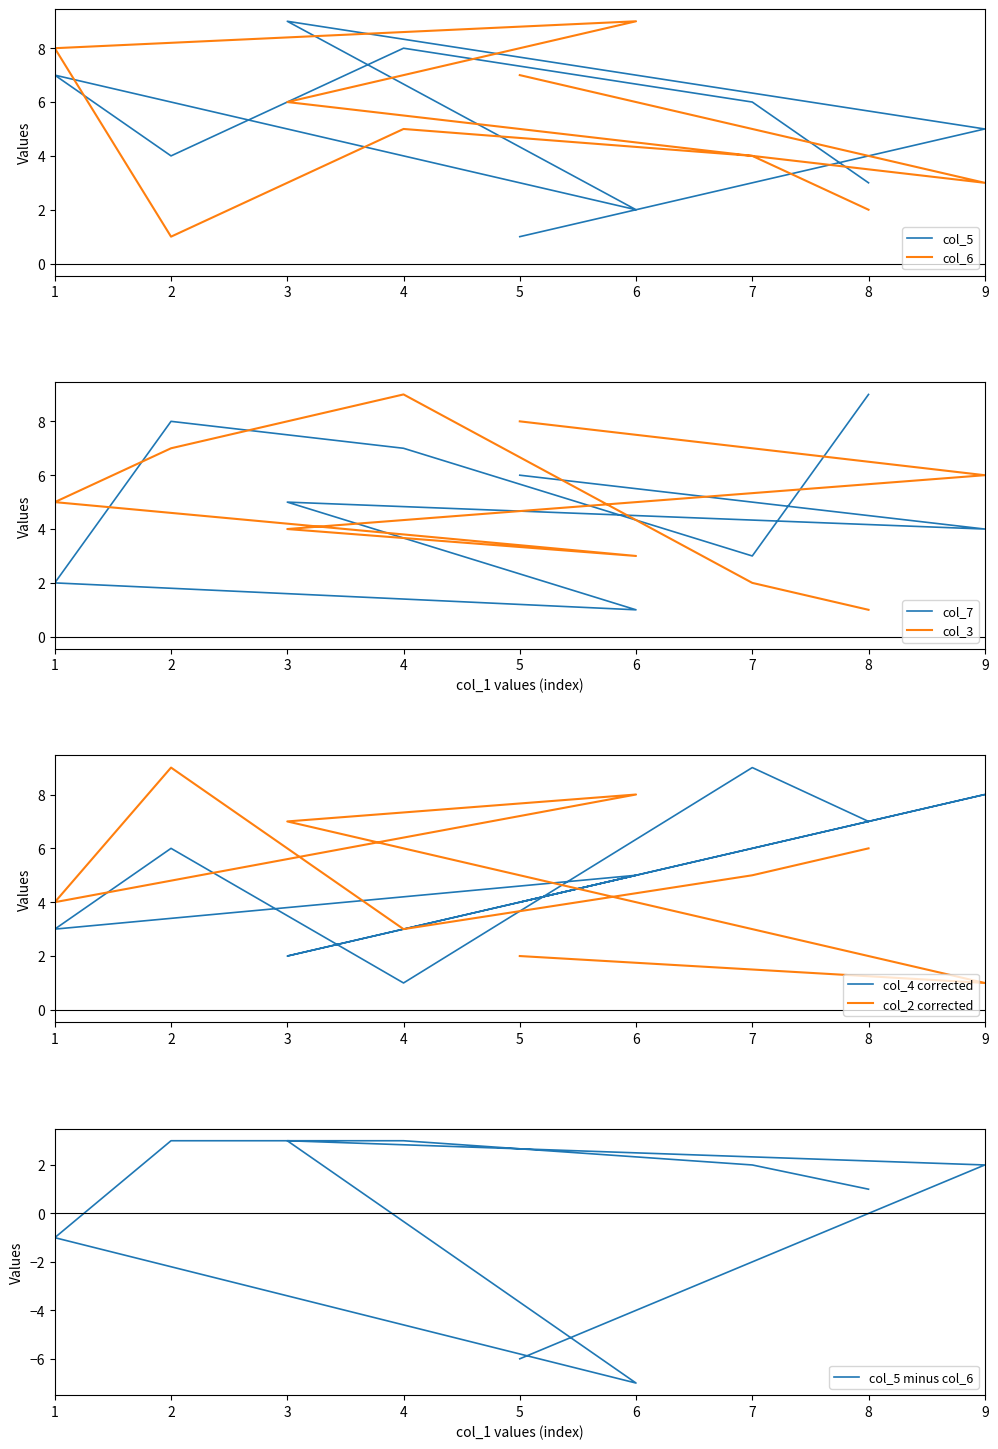

Reading right to left, extract all data points from this chart.

col_5: 8=3	7=6	4=8	2=4	1=7	6=2	3=9	9=5	5=1
col_7: 8=9	7=3	4=7	2=8	1=2	6=1	3=5	9=4	5=6
col_3: 8=1	7=2	4=9	2=7	1=5	6=3	3=4	9=6	5=8
col_4: 8=7	7=9	4=1	2=6	1=3	6=5	3=2	9=8	5=4
col_6: 8=2	7=4	4=5	2=1	1=8	6=9	3=6	9=3	5=7
col_2: 8=6	7=5	4=3	2=9	1=4	6=8	3=7	9=1	5=2